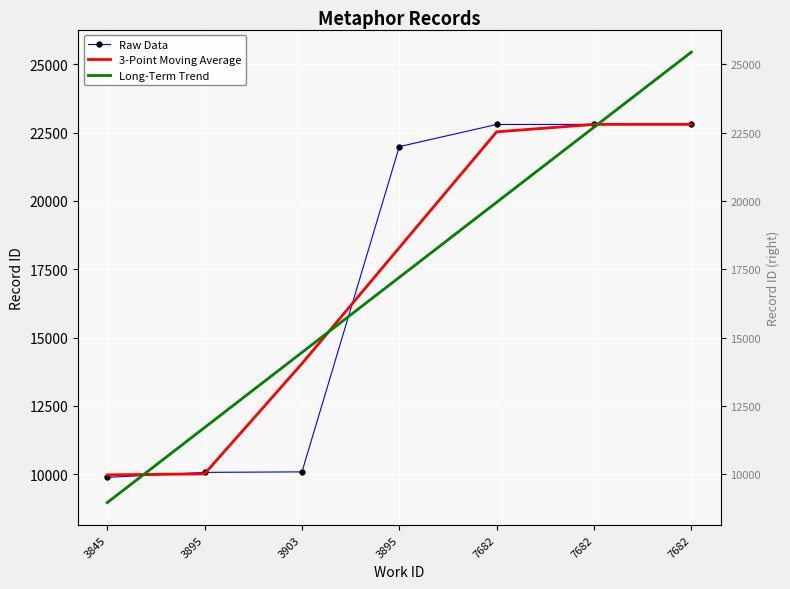

Where is 3-Point Moving Average nearest to the value 16389?

3895